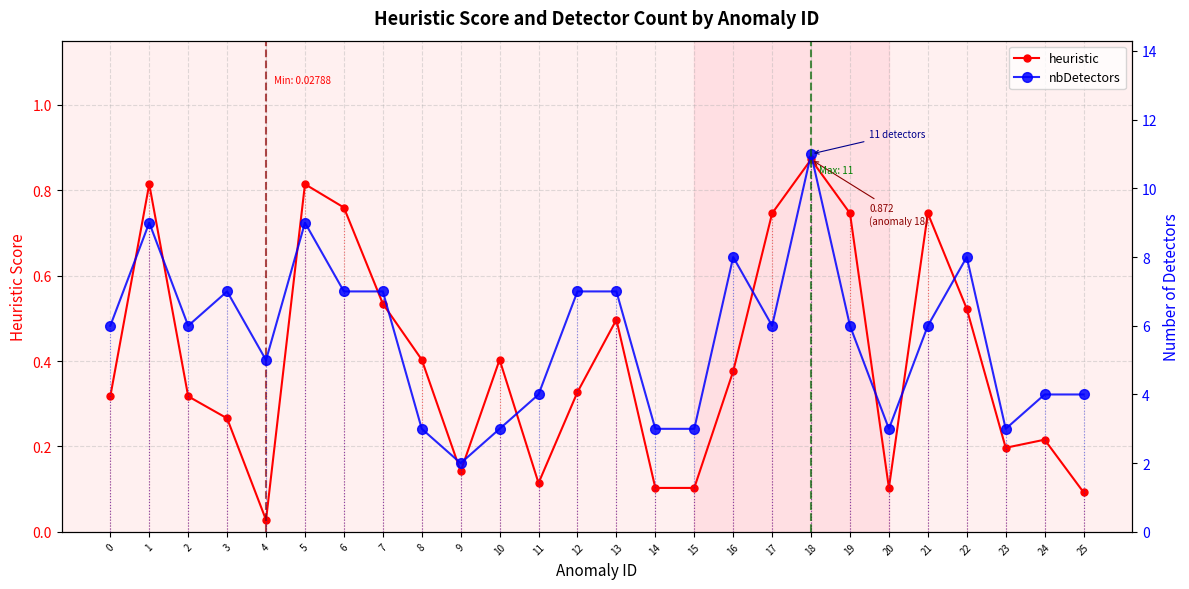

What is the maximum value shown in the chart?

11.0